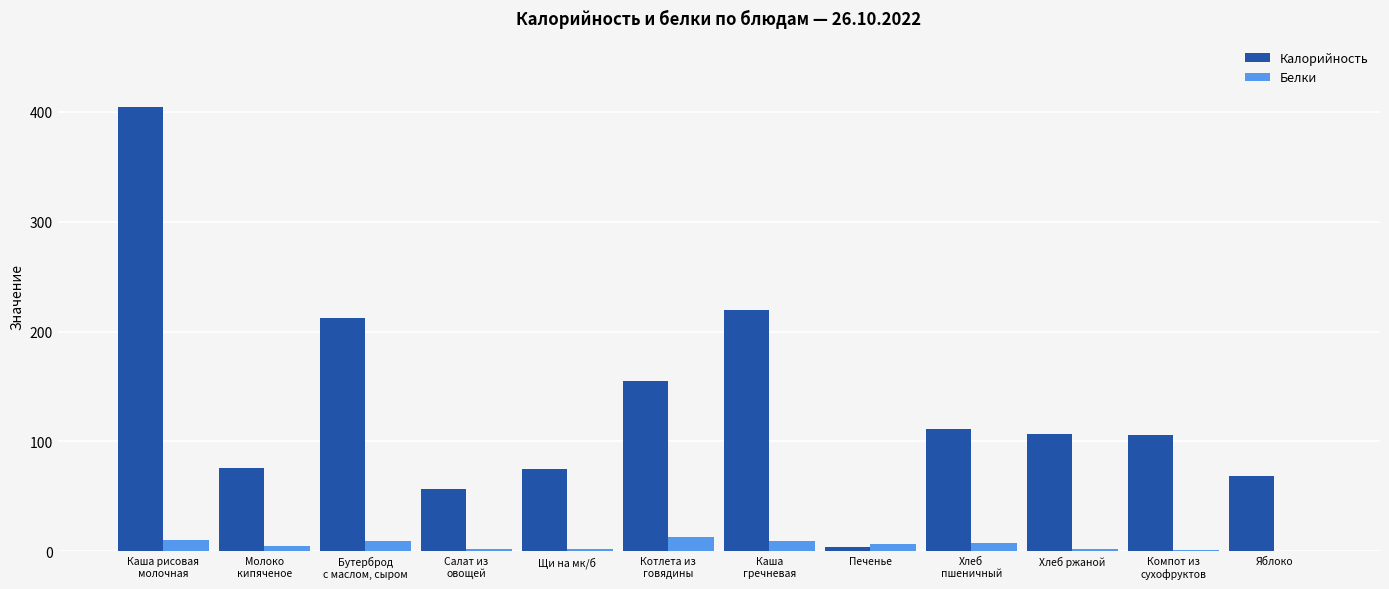

What are all the series names shown in the legend?

Калорийность, Белки